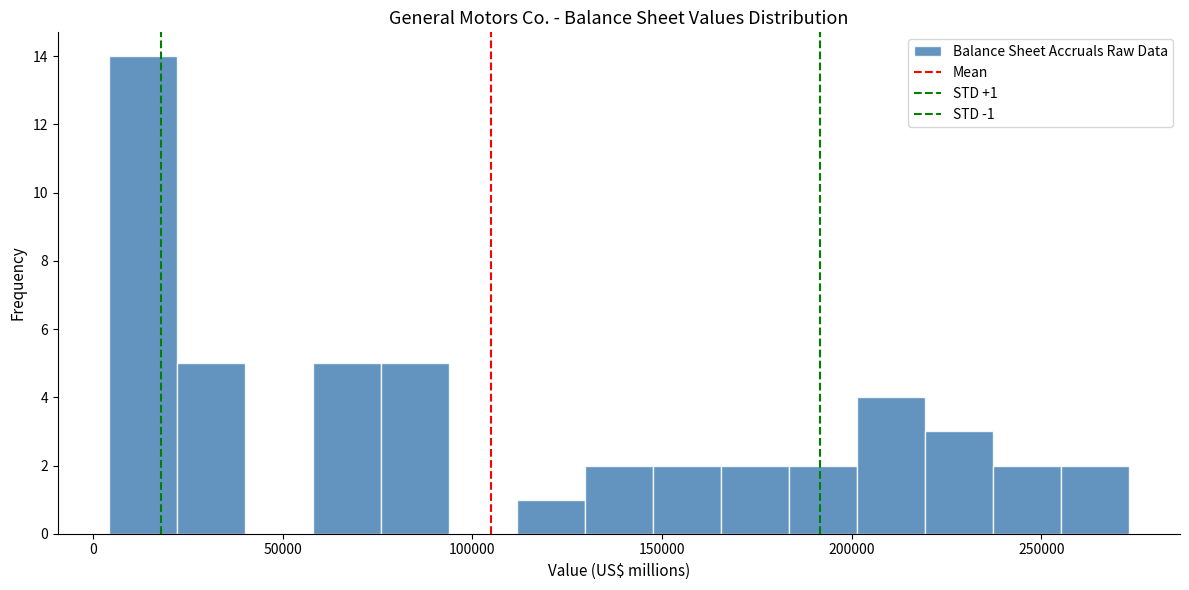

Around what value on the x-axis is the tallest bar? Give the approximate position of its centre, as read against the axis.

15000